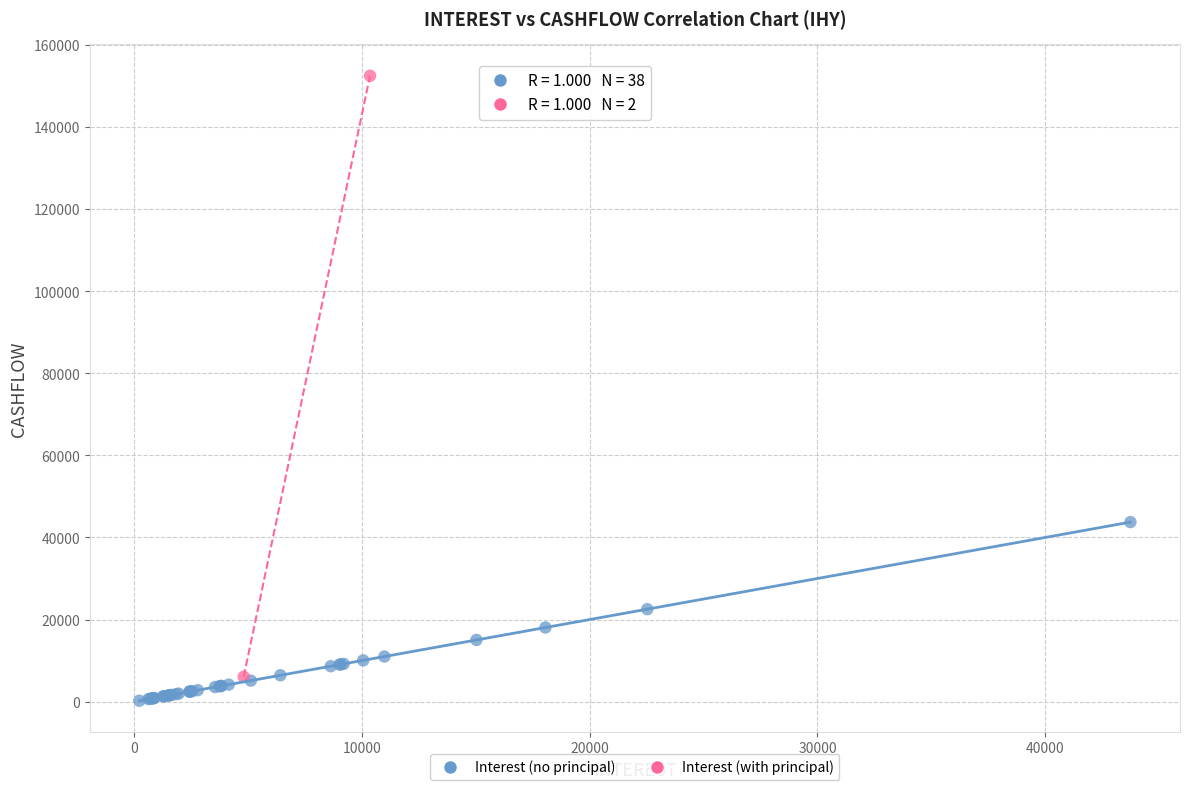

What are all the series names shown in the legend?

Interest (no principal), Interest (with principal)